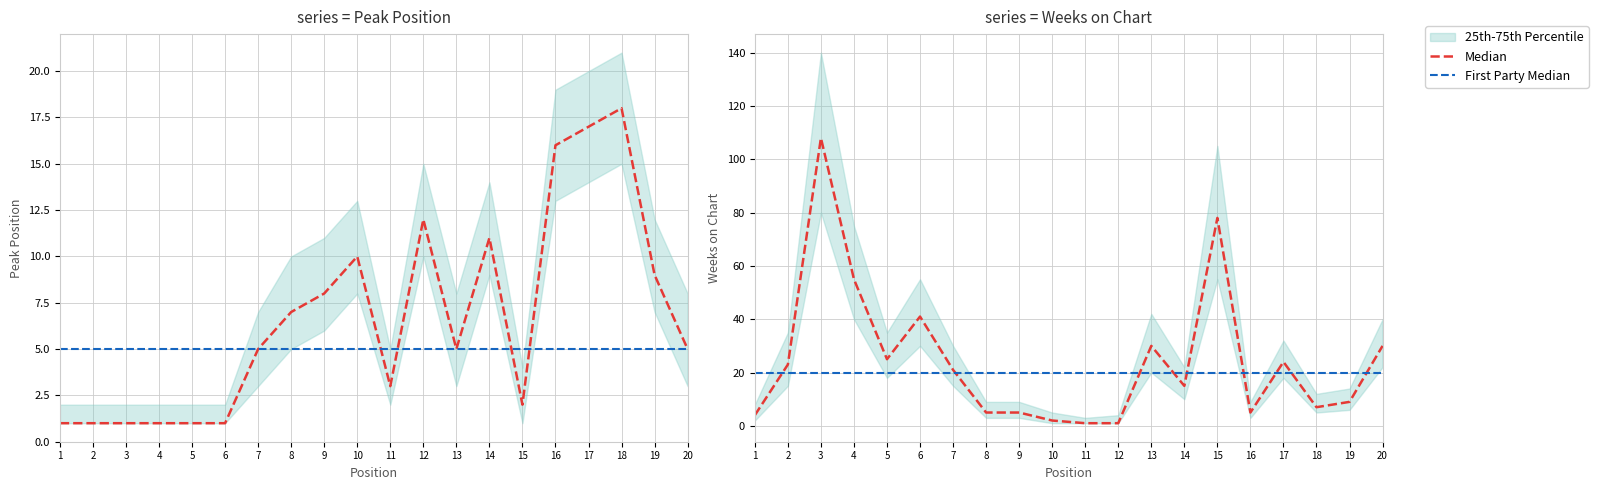

At which label does Weeks on Chart first exceed 21?

2